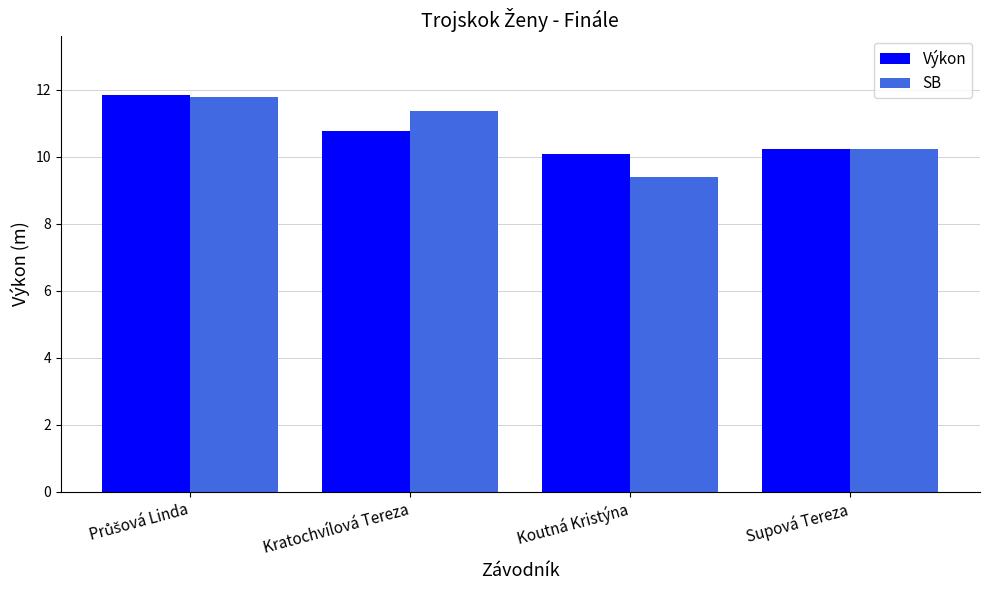

What is the label of the 3rd bar from the left?

Koutná Kristýna